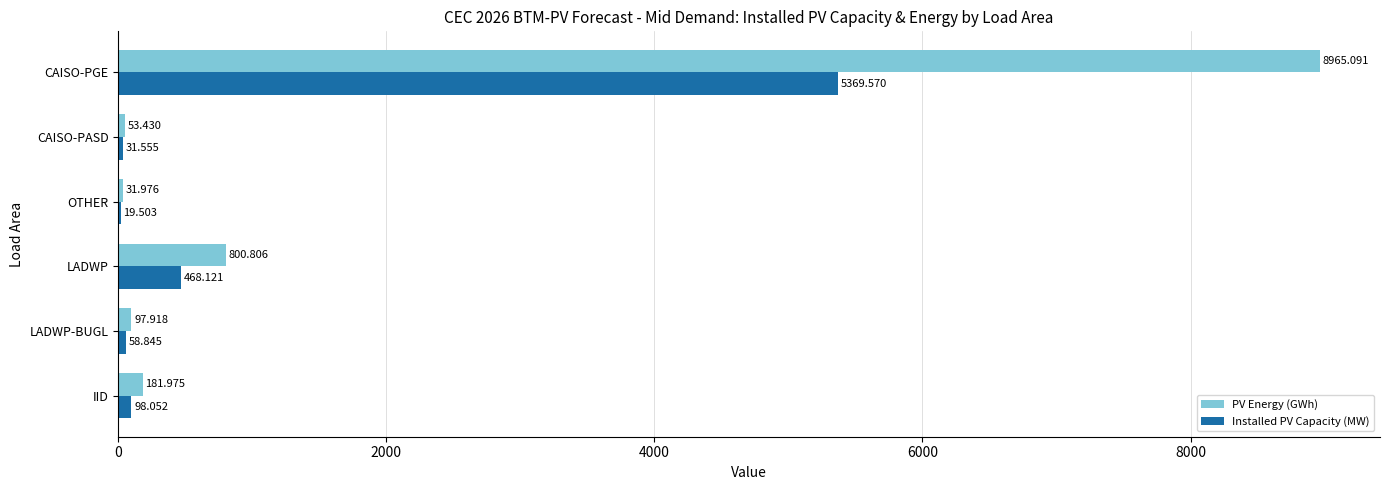

Is the value of PV Energy (GWh) at OTHER greater than the value of Installed PV Capacity (MW) at OTHER?

Yes